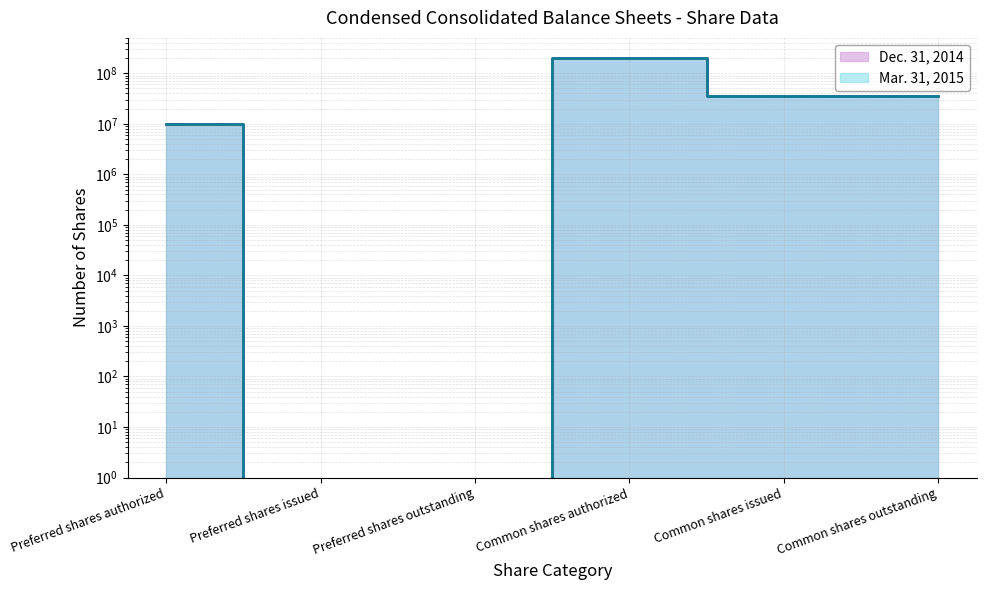

What is the value of the Mar. 31, 2015 point at the 4th from the left?

200000000